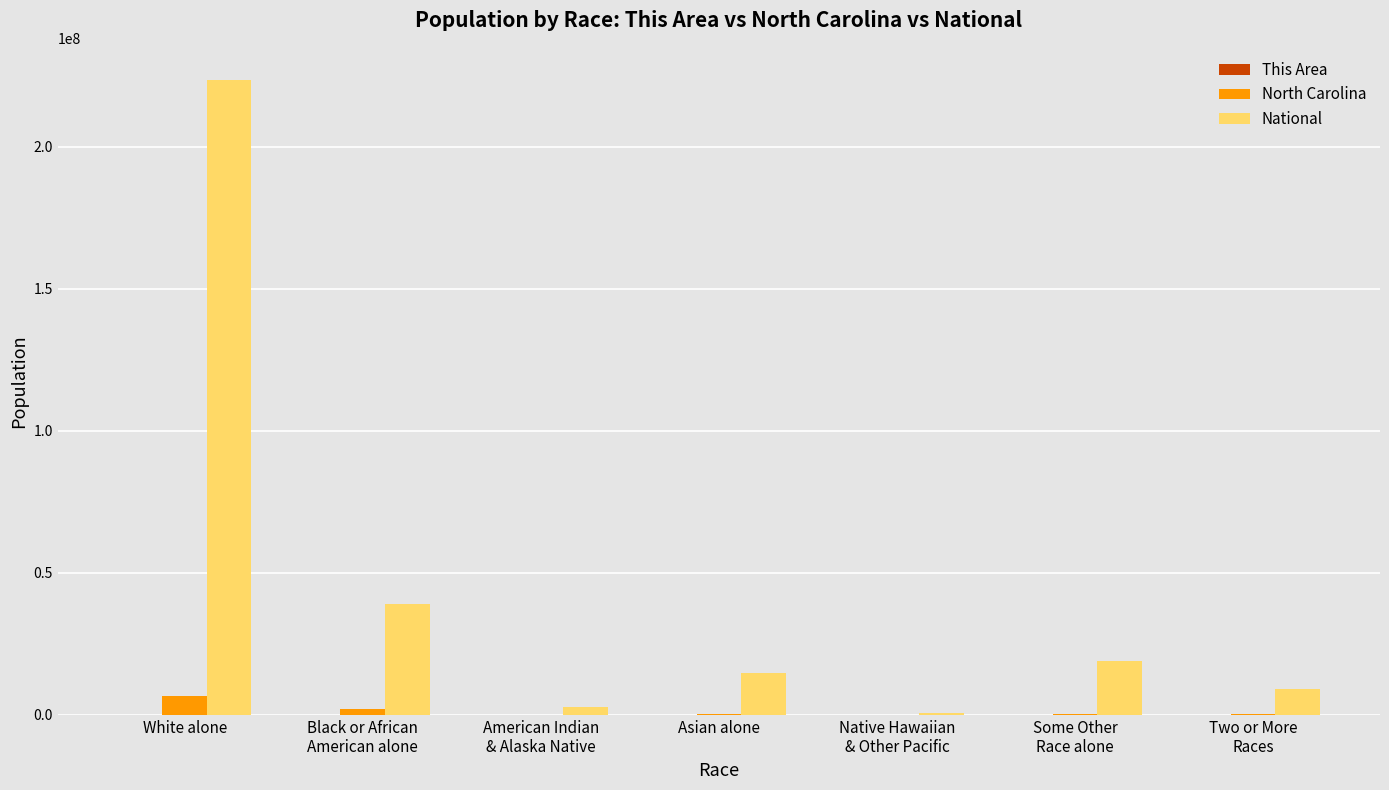

The National series shows 15354306 at Black or African
American alone. True or false?

False